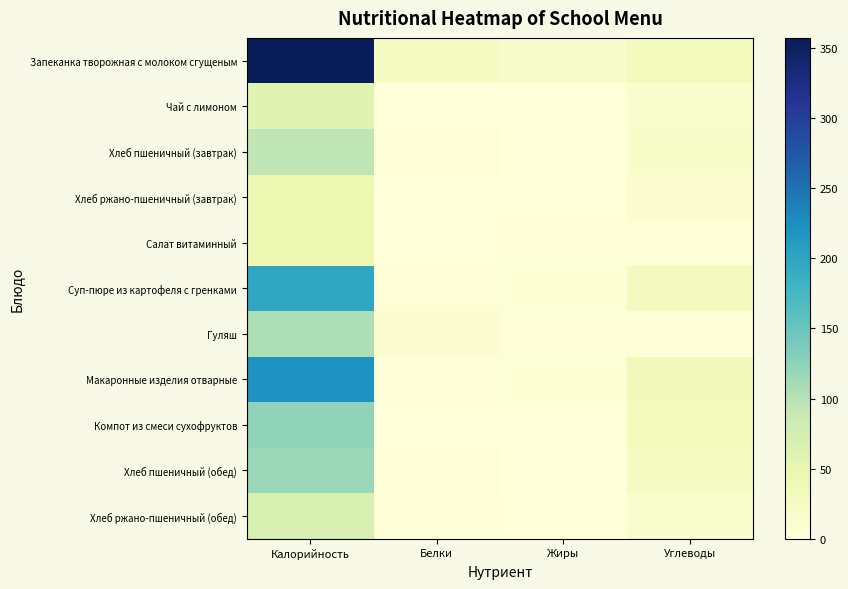

At which category does the chart reach its minimum across all series?

Жиры